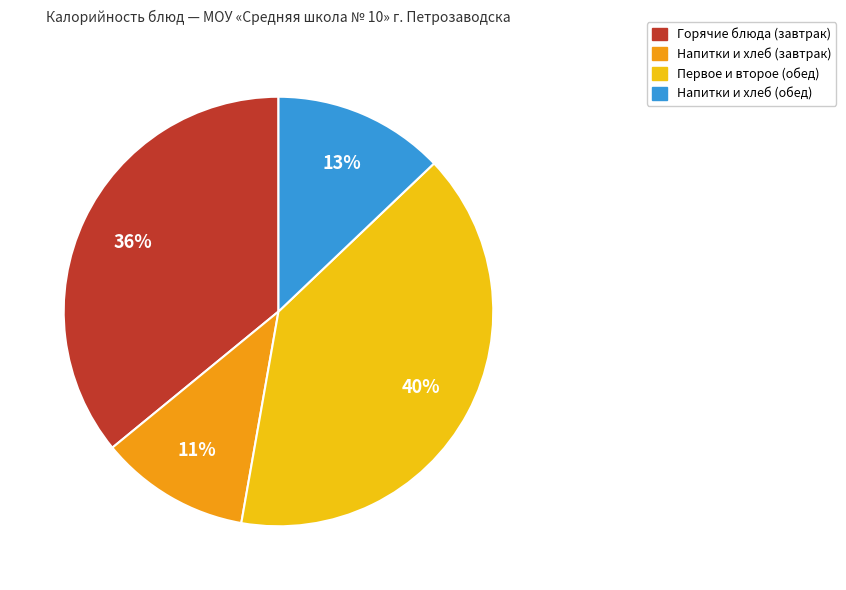

Does any single category account for the majority?

No